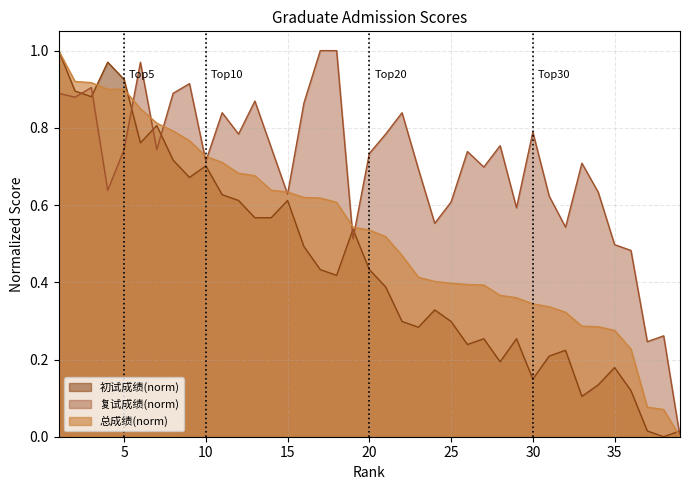

At which category does 初试成绩 reach its first local peak?

4